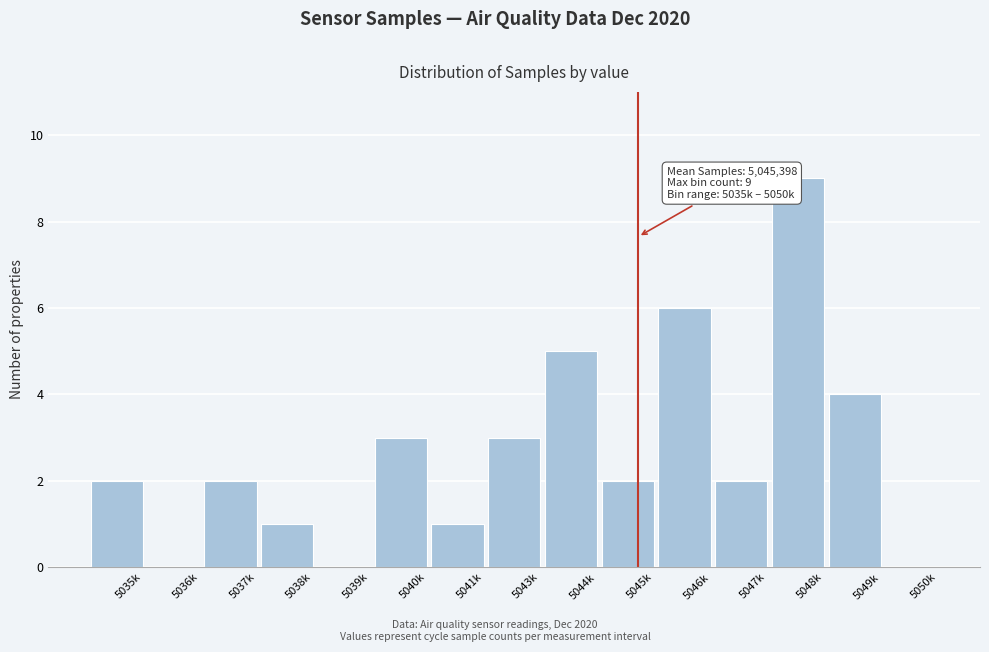

Between 5046k and 5036k, which is larger?

5046k